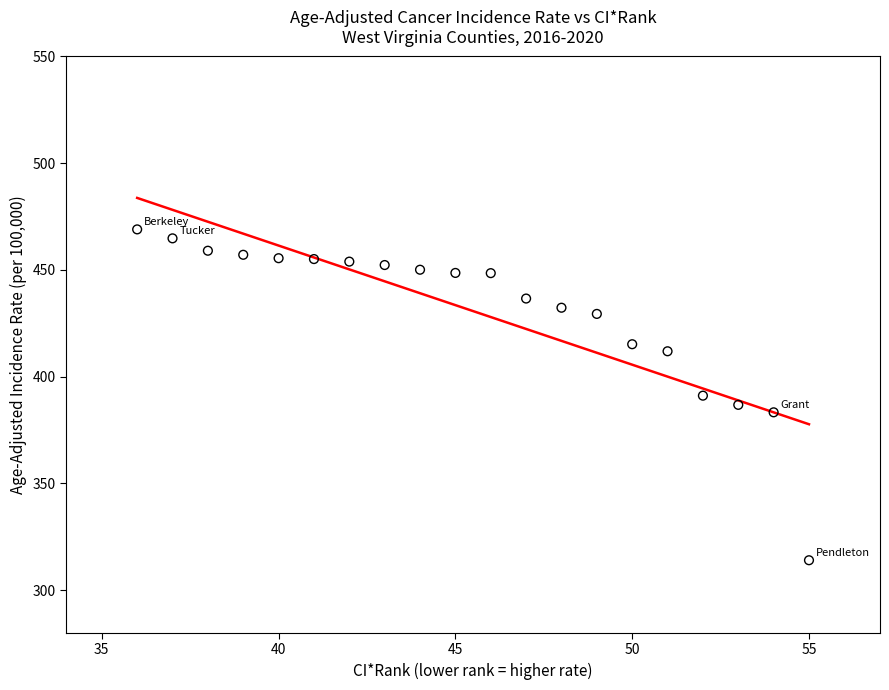

What is the range of Y values (max minus min)?

155.0